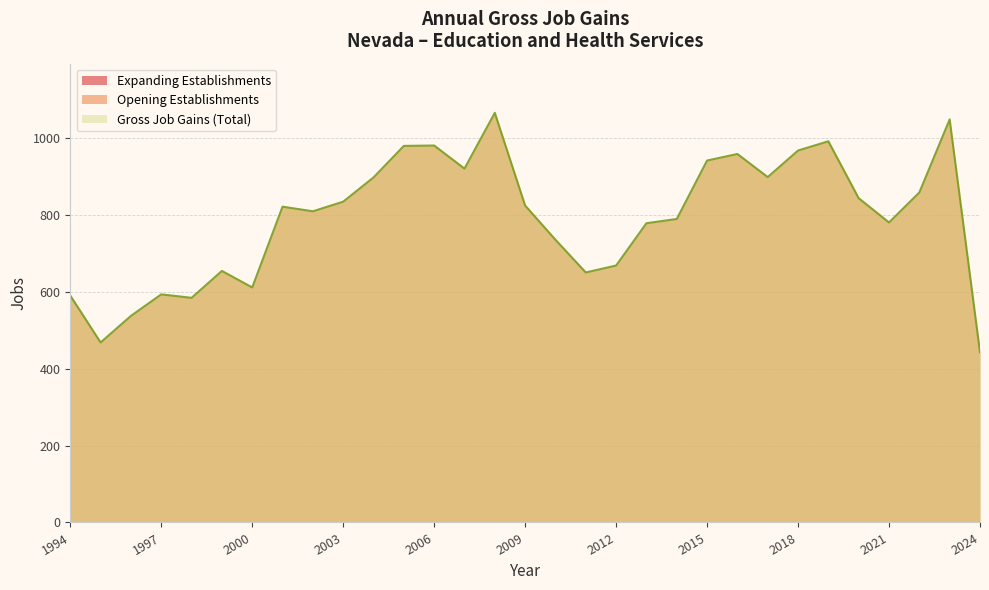

Does the chart have visible grid lines?

Yes